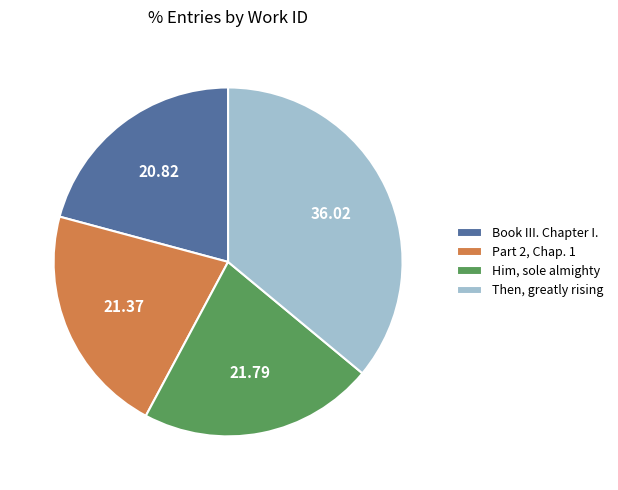

True or false: Him, sole almighty accounts for 14% of the total.

False